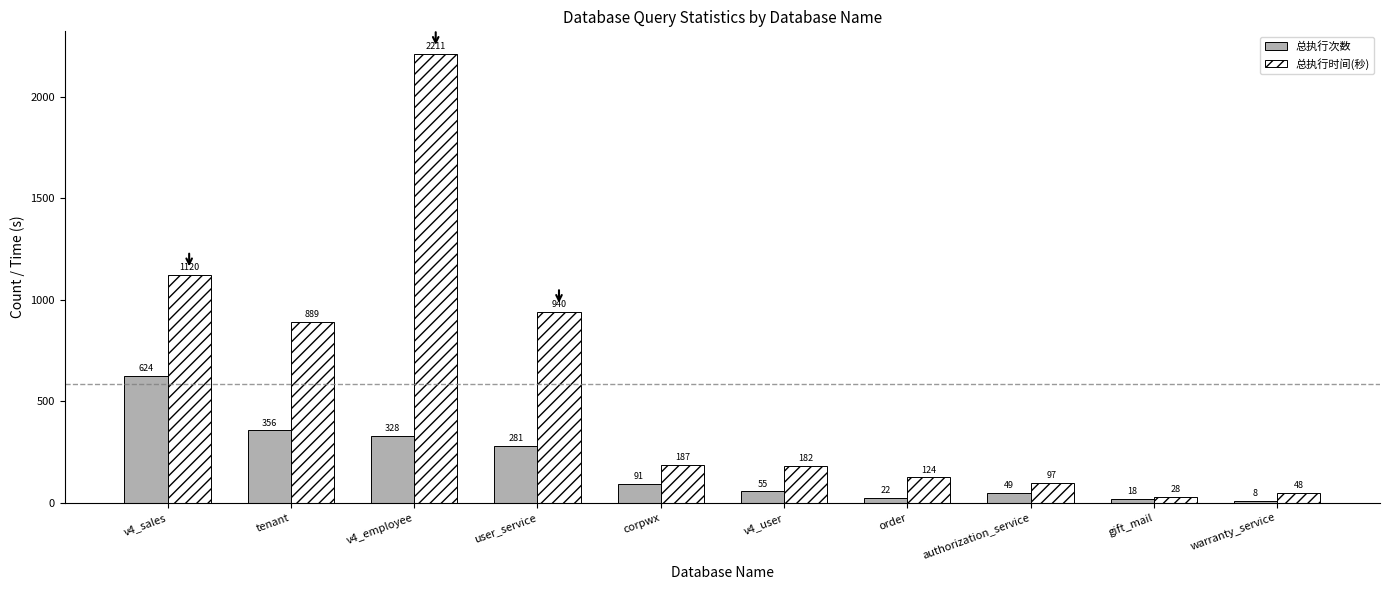

What is the greatest value displayed?

2211